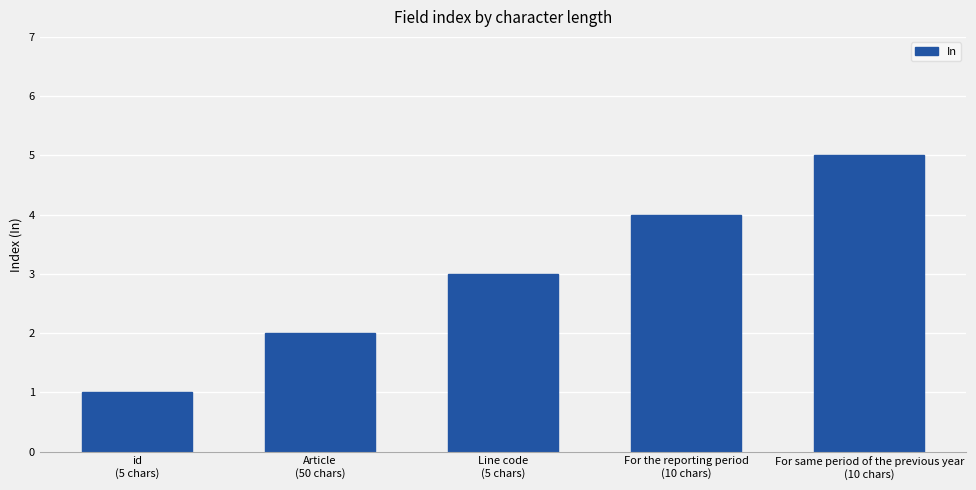

What is the average value?

3